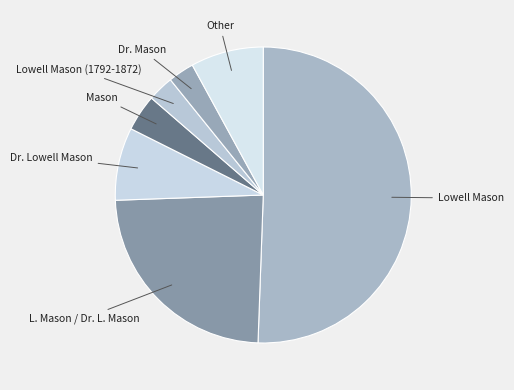

Combined, do Dr. Lowell Mason and Lowell Mason (1792-1872) account for over 50%?

No